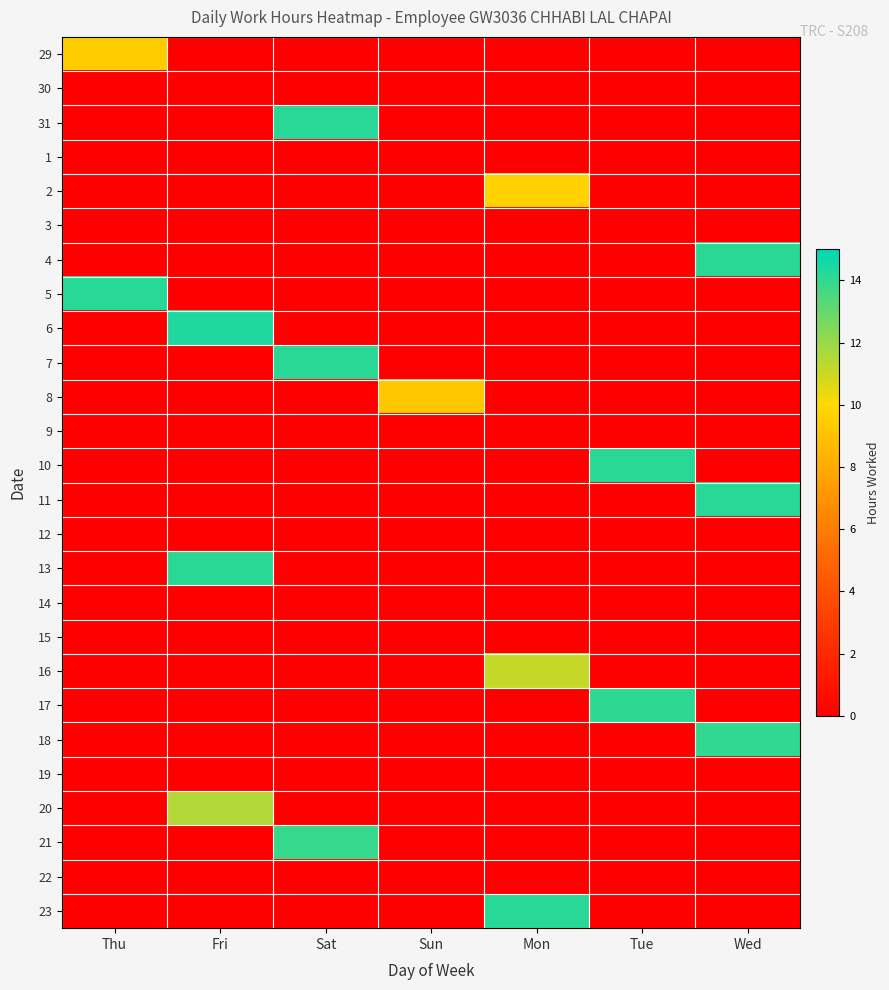

Rank the series by their maximum value, from highest to lowest.

6, 11, 5, 23, 31, 13, 7, 4, 10, 17, 18, 21, 20, 16, 2, 29, 8, 30, 1, 3, 9, 12, 14, 15, 19, 22